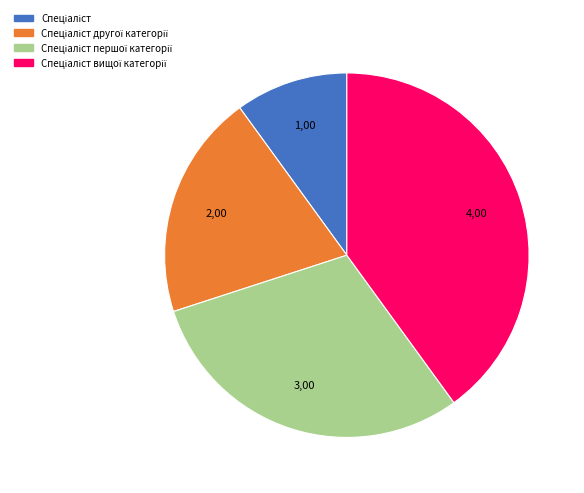

Is there a majority slice in this chart?

No